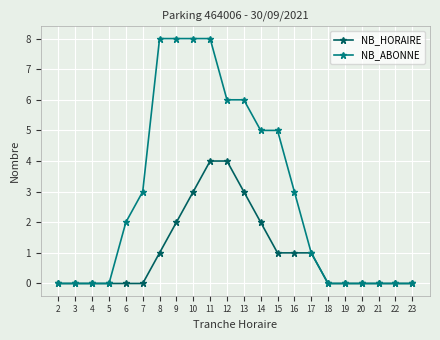

What is the greatest value displayed?

8